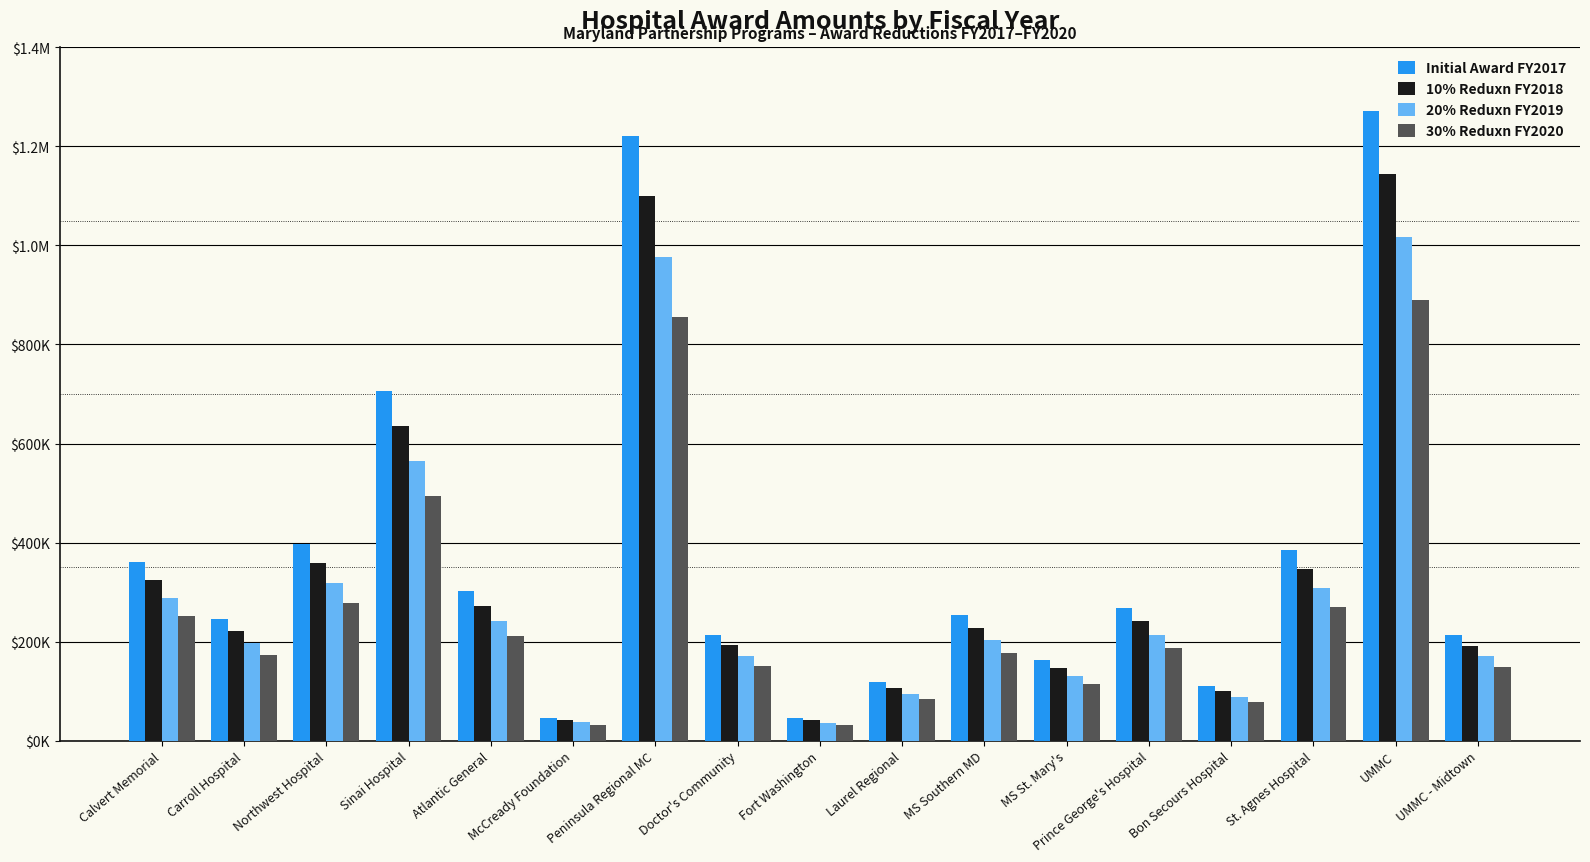

Rank the categories by Initial Award FY2017 value from lowest to highest.

Fort Washington, McCready Foundation, Bon Secours Hospital, Laurel Regional, MS St. Mary's, UMMC - Midtown, Doctor's Community, Carroll Hospital, MS Southern MD, Prince George's Hospital, Atlantic General, Calvert Memorial, St. Agnes Hospital, Northwest Hospital, Sinai Hospital, Peninsula Regional MC, UMMC